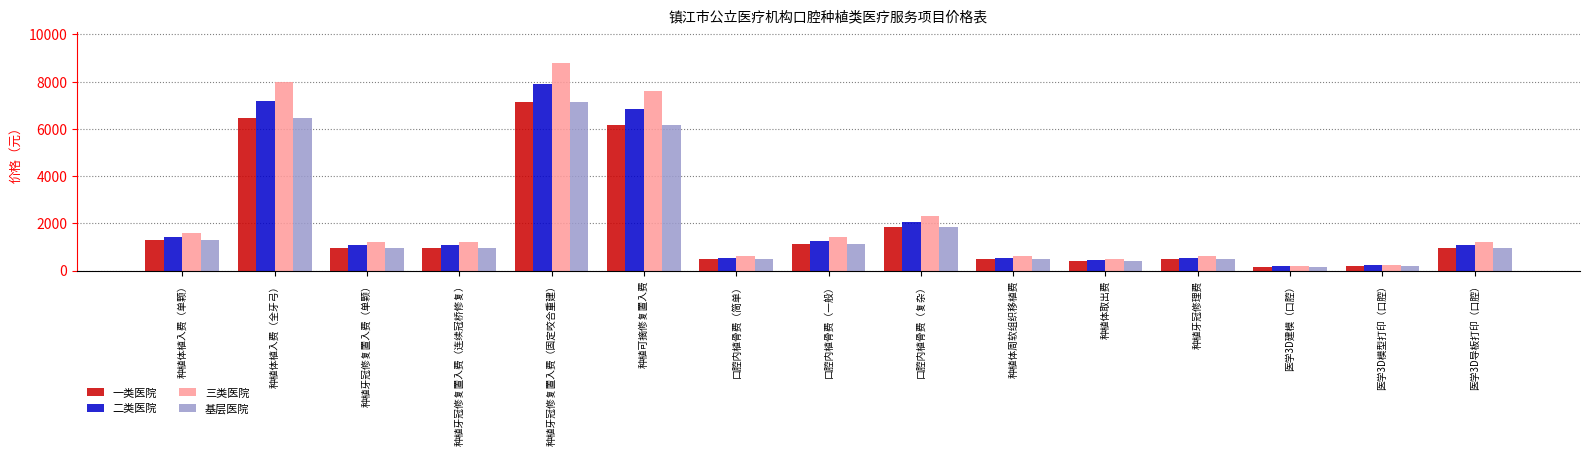

Where is 一类医院 nearest to the value 3645?

口腔内植骨费（复杂）